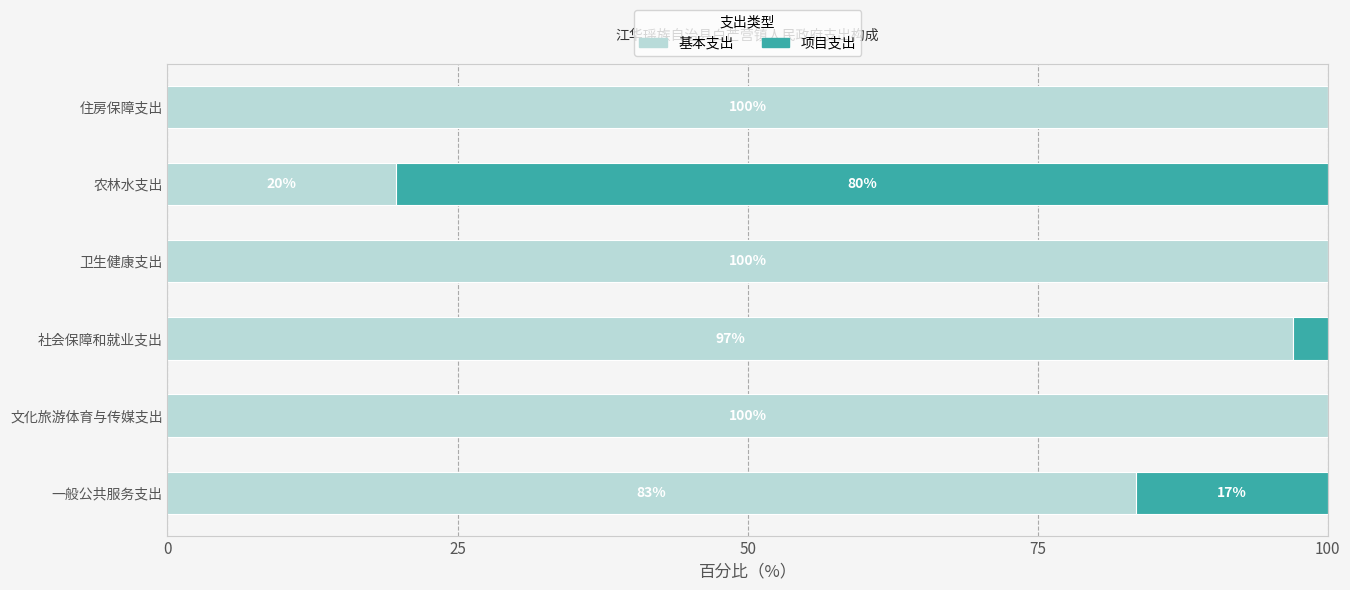

What is the total value across all series at 文化旅游体育与传媒支出?

100.0